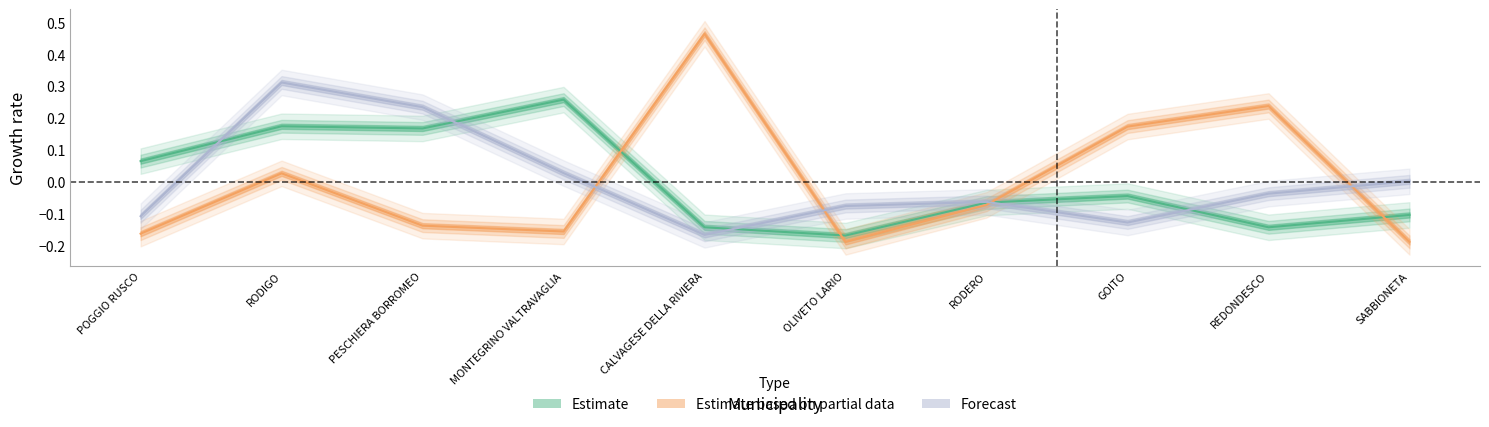

The Fascia C (Forecast) series shows -0.0 at RODERO. True or false?

False